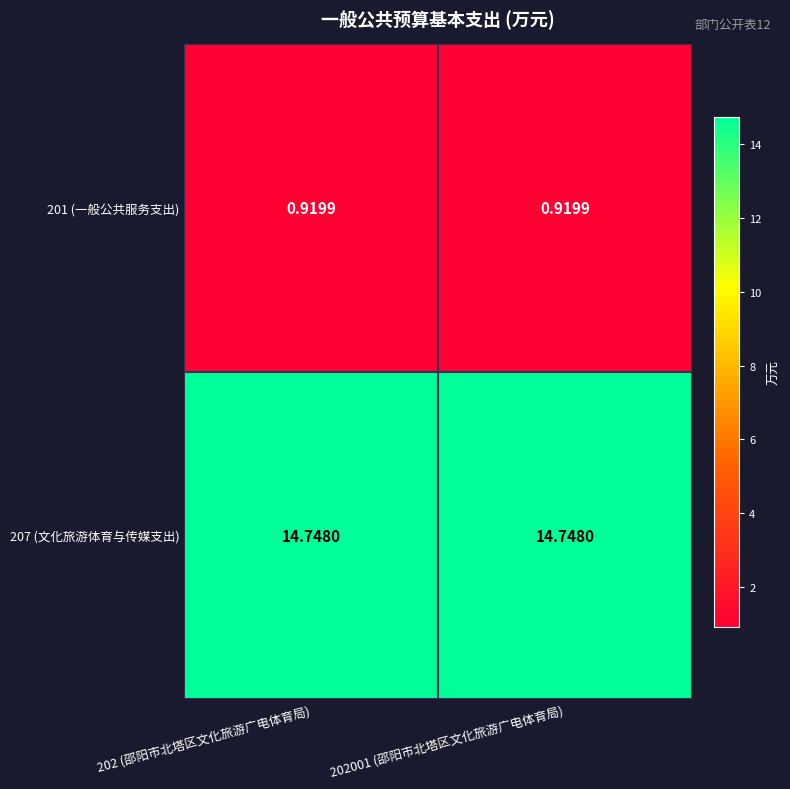

Is the value of 207 (文化旅游体育与传媒支出) at 202 (邵阳市北塔区文化旅游广电体育局) greater than the value of 201 (一般公共服务支出) at 202 (邵阳市北塔区文化旅游广电体育局)?

Yes